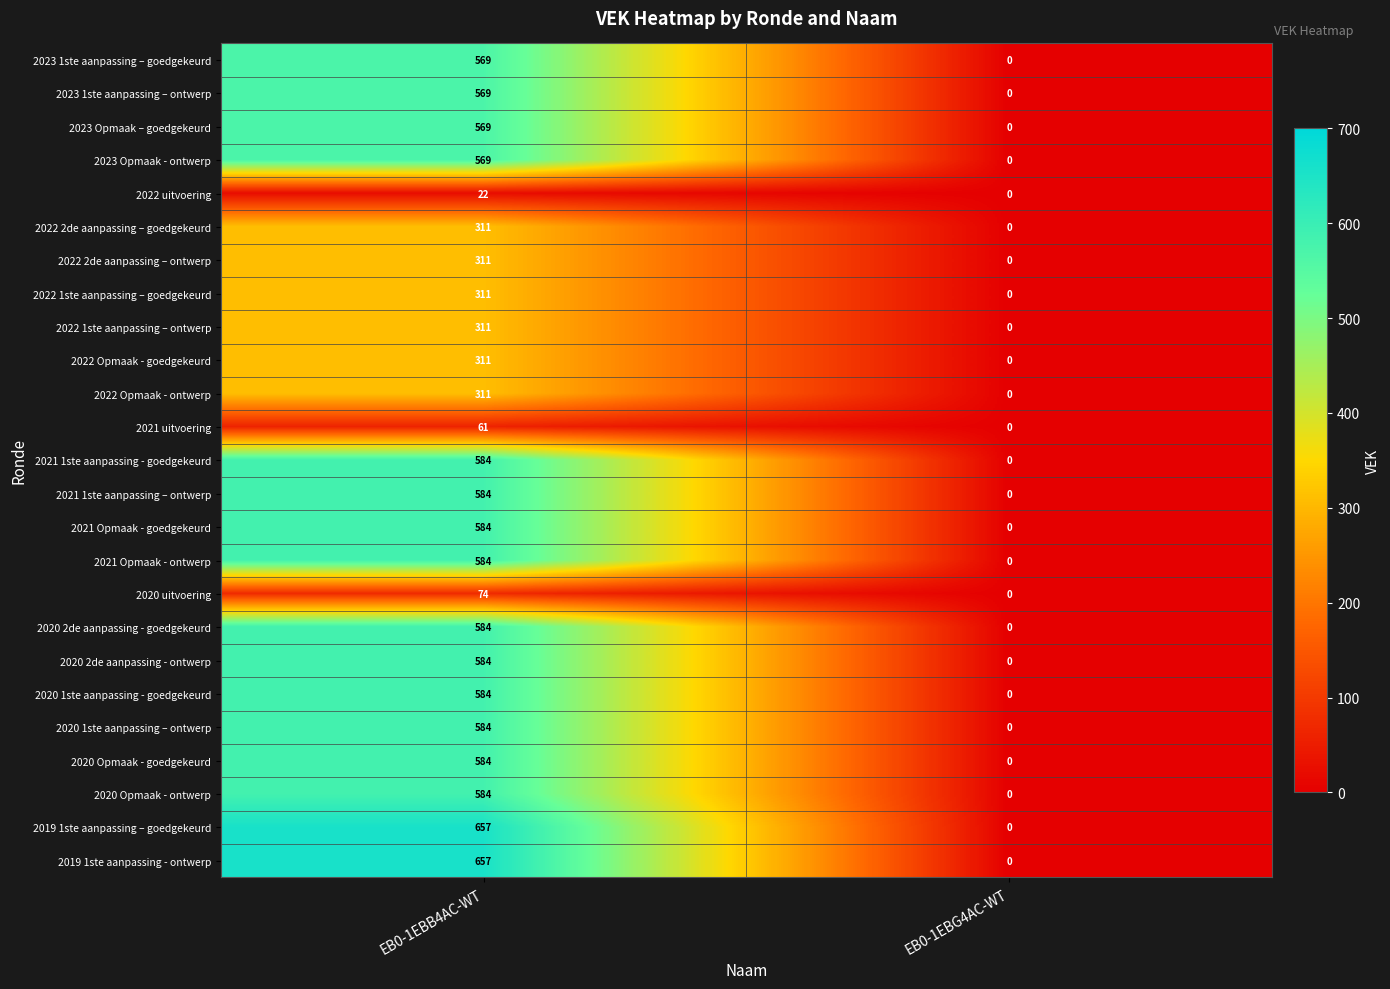

What is the sum of the 2022 2de aanpassing – goedgekeurd values at EB0-1EBB4AC-WT and EB0-1EBG4AC-WT?

311